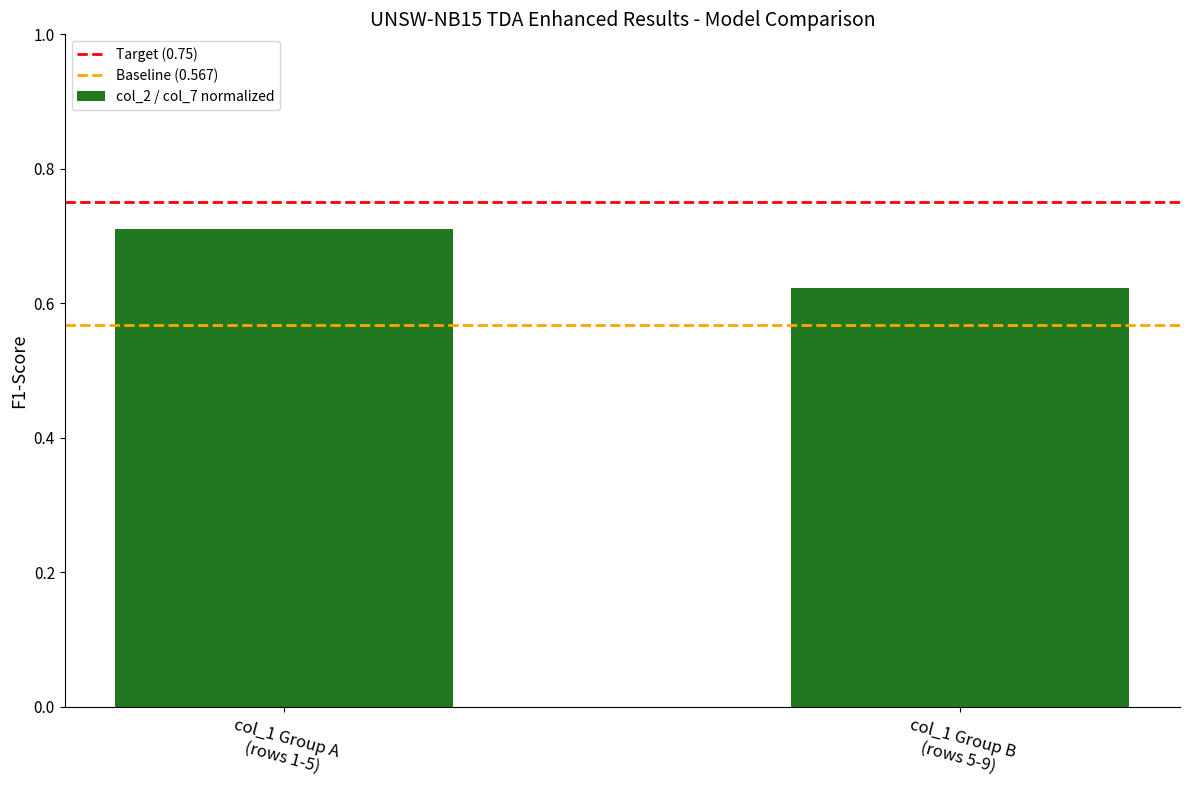

What is the sum of all values?

1.3